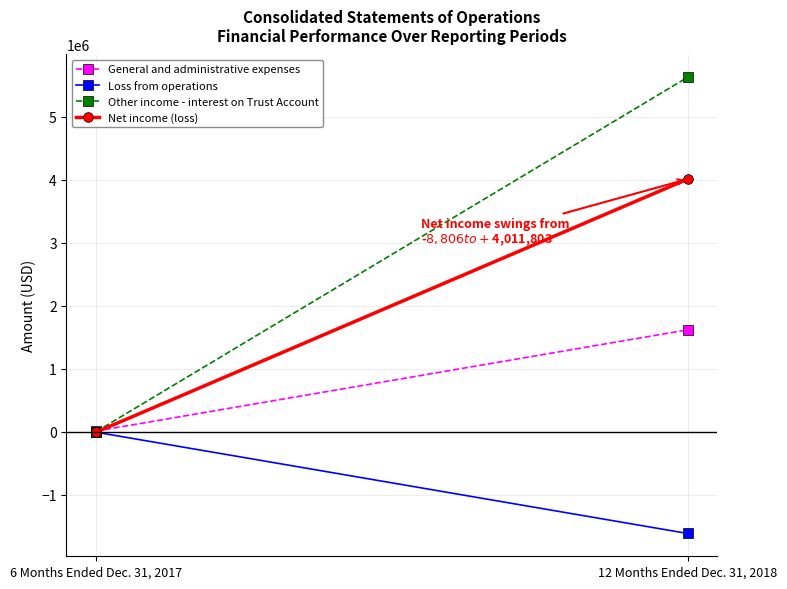

What value does the Loss from operations series have at 6 Months Ended Dec. 31, 2017, to the nearest 100?

-8800